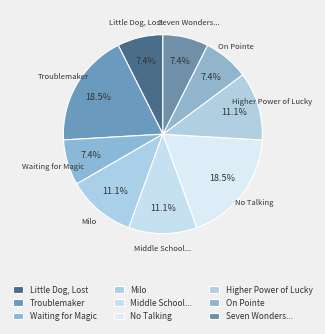

Is there any slice that represents more than half of the pie?

No